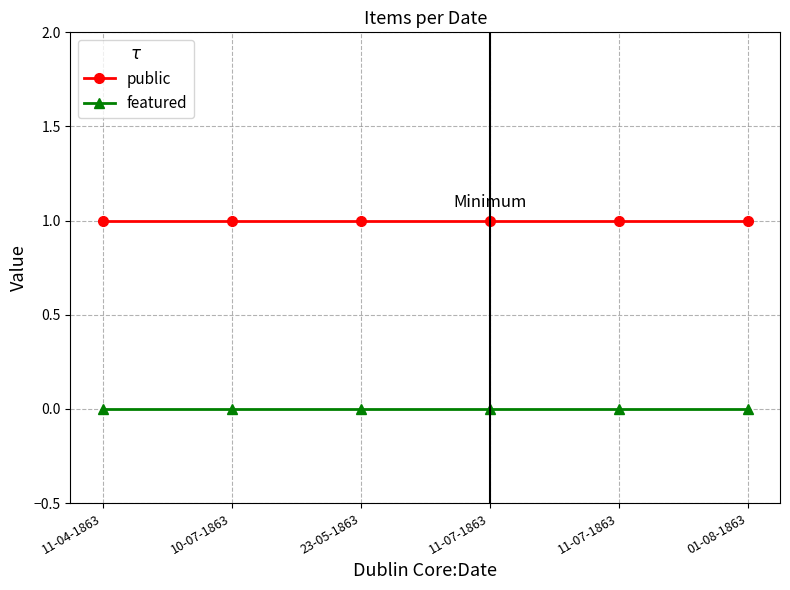

True or false: public and featured cross at least once.

False